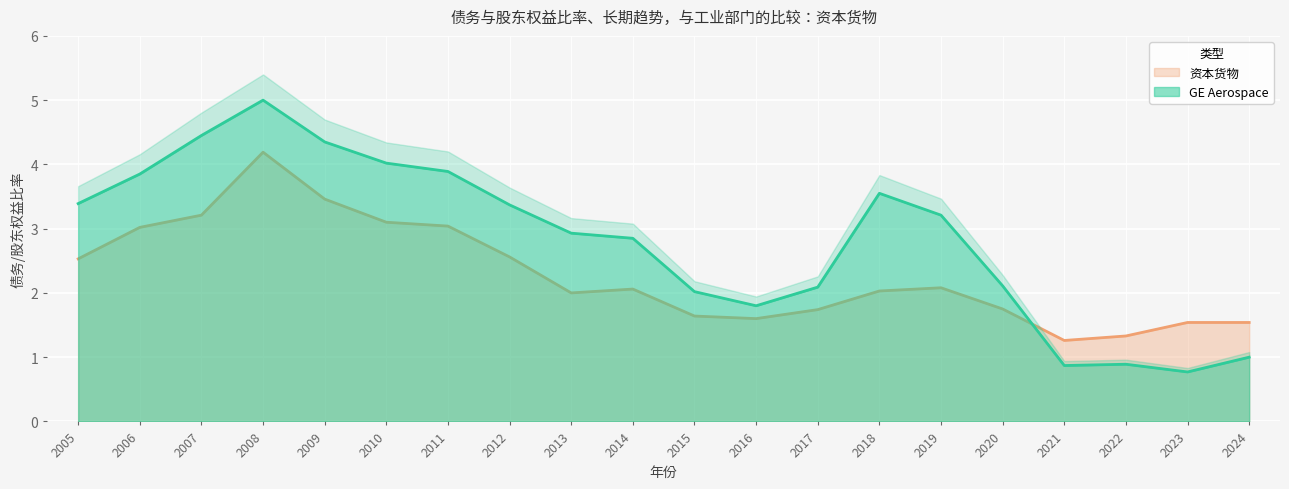

Reading right to left, transcribe all the data shown in this chart.

GE Aerospace: 1.0	0.8	0.9	0.9	2.1	3.2	3.5	2.1	1.8	2.0	2.9	2.9	3.4	3.9	4.0	4.3	5.0	4.5	3.9	3.4
资本货物: 1.5	1.5	1.3	1.3	1.8	2.1	2.0	1.7	1.6	1.6	2.1	2.0	2.6	3.0	3.1	3.5	4.2	3.2	3.0	2.5